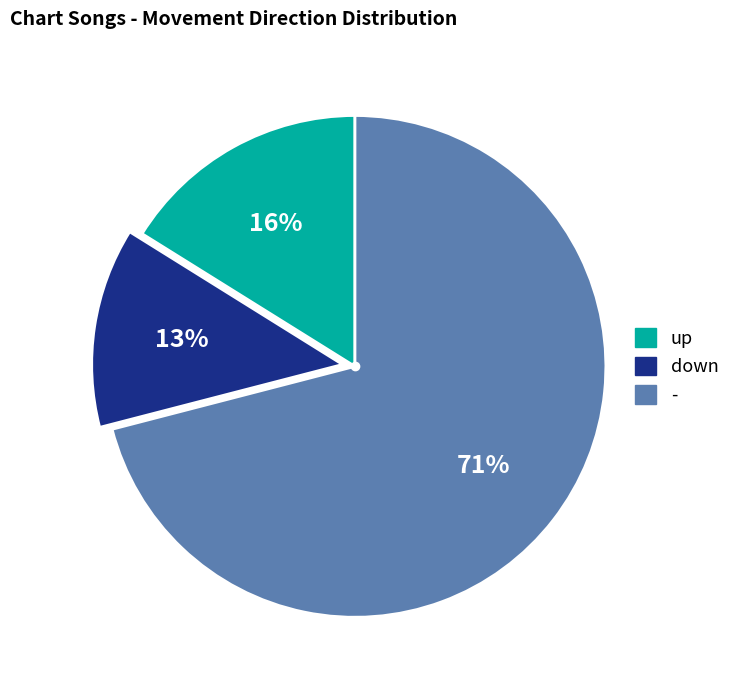

The down slice represents 3% of the pie. True or false?

False